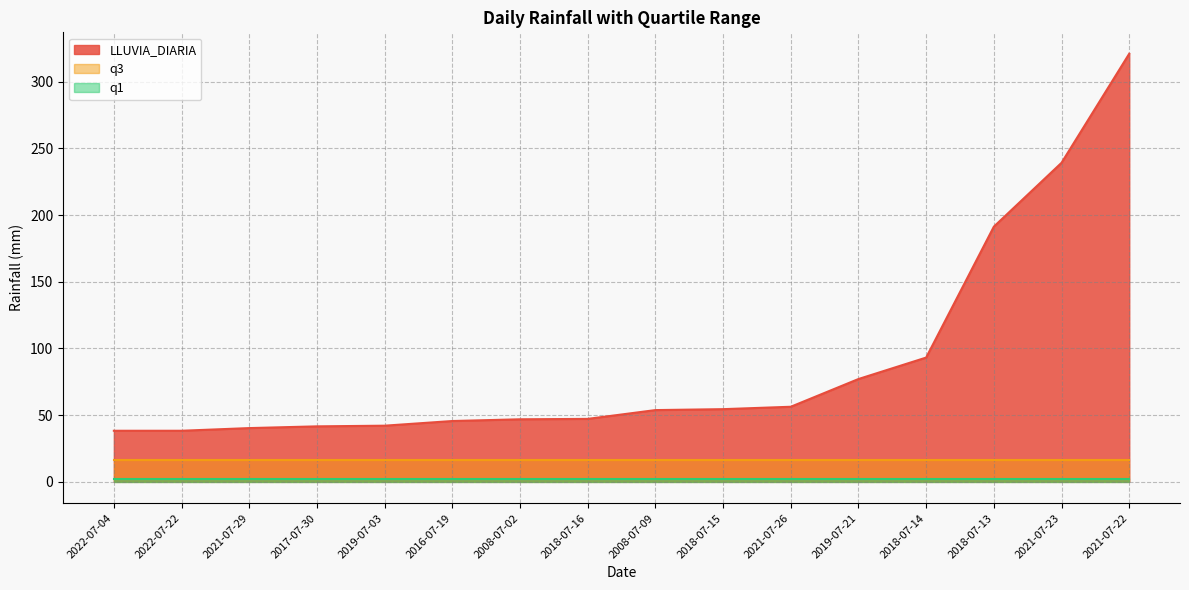

List the series in order of their overall mean, highest first.

LLUVIA_DIARIA, q3, q1